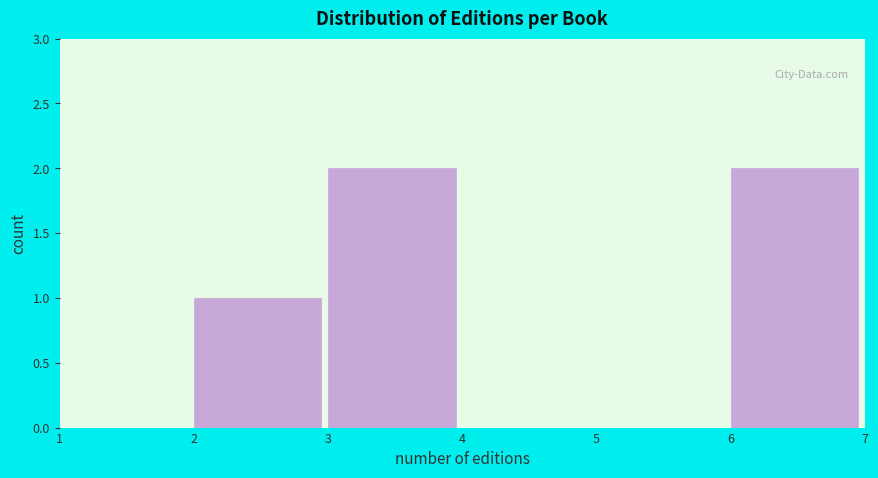

Reading left to right, list all the values displayed in this chart.

1=0	2=1	3=2	4=0	5=0	6=2